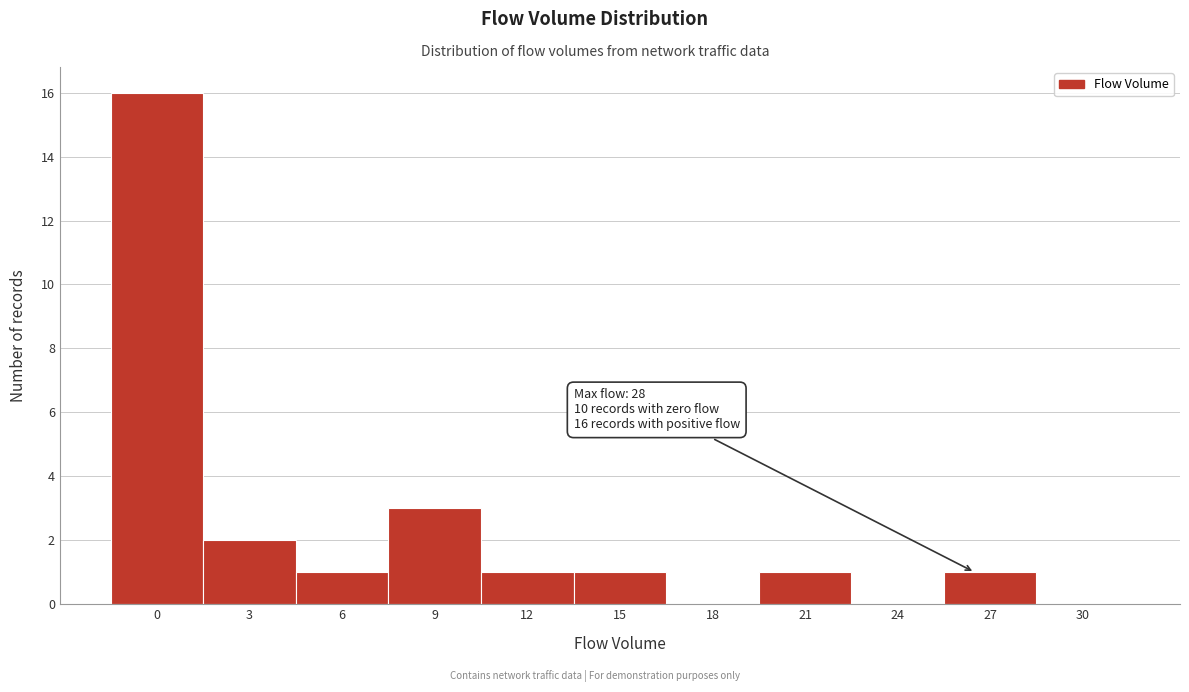

Reading left to right, list all the values displayed in this chart.

0=16	3=2	6=1	9=3	12=1	15=1	18=0	21=1	24=0	27=1	30=0